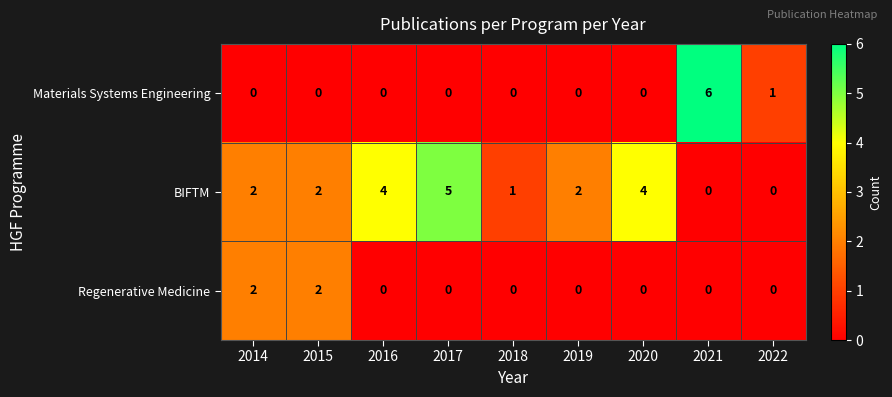

List the series in order of their peak value, lowest first.

Regenerative Medicine, BIFTM, Materials Systems Engineering